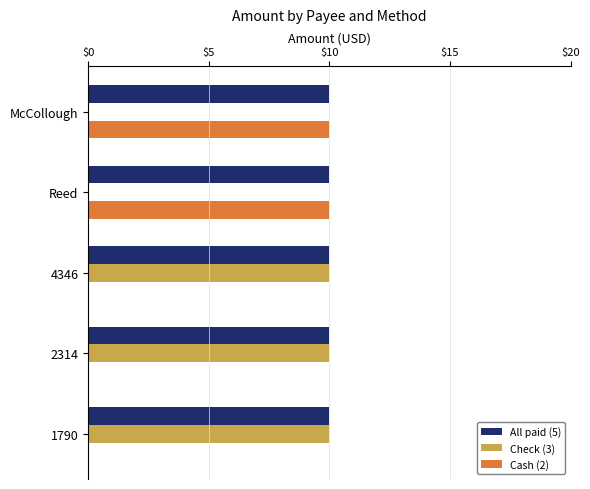

True or false: Cash (2) has a value of 14 at McCollough.

False